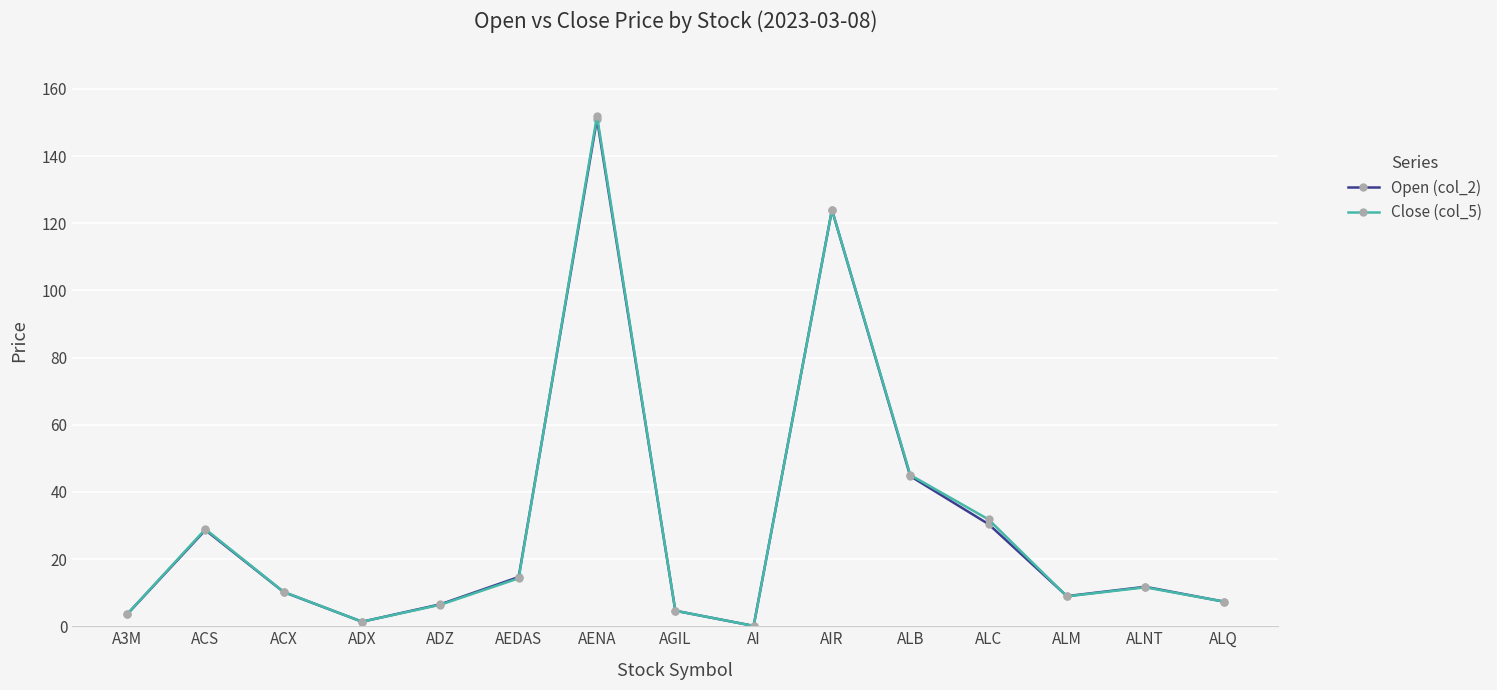

What is the label of the 12th point from the right?

ADX